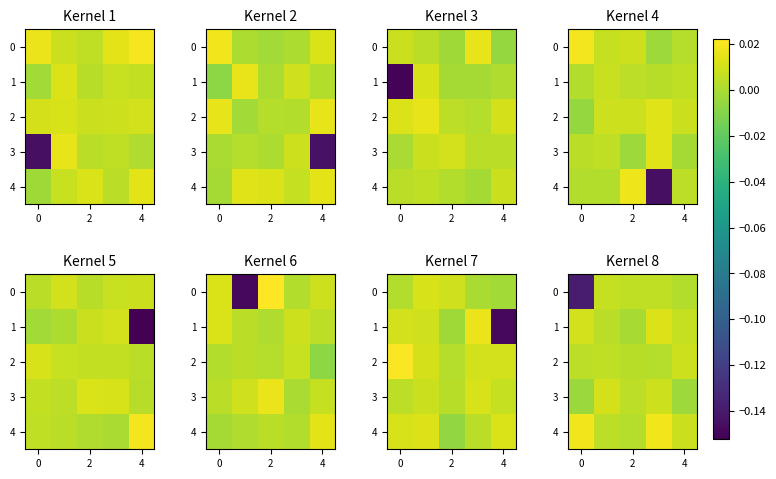

How many negative values does the row_1 series have?

1